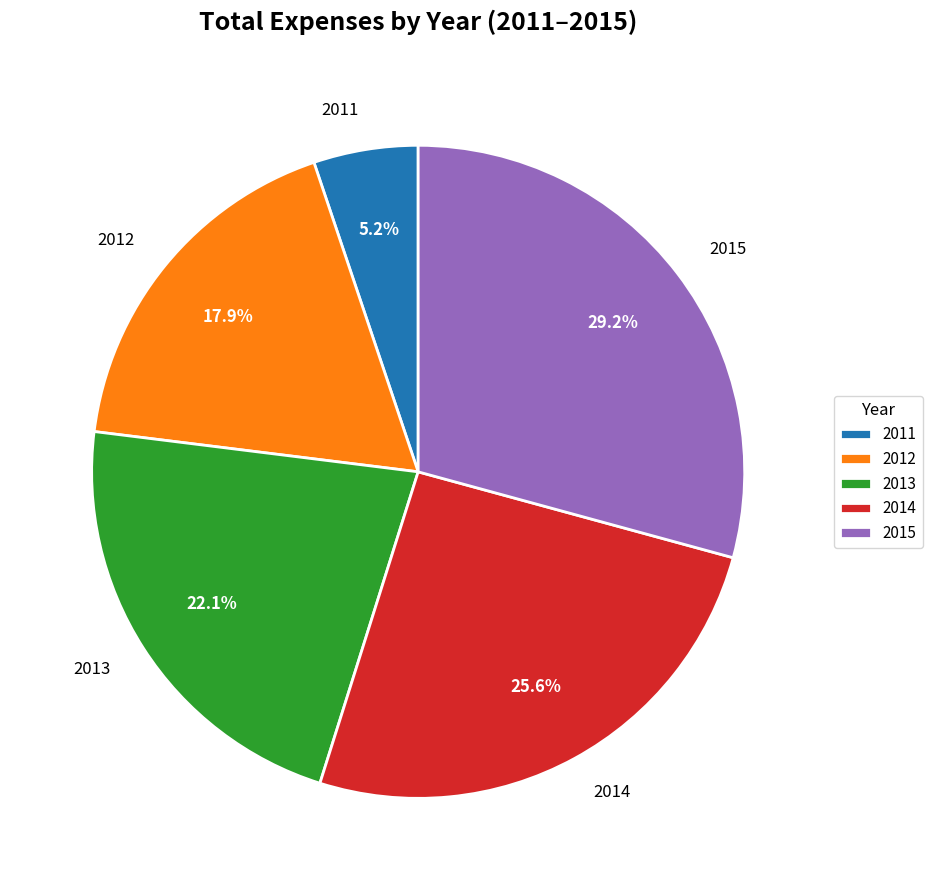

To the nearest percent, what percentage of the pie is 2014?

26%